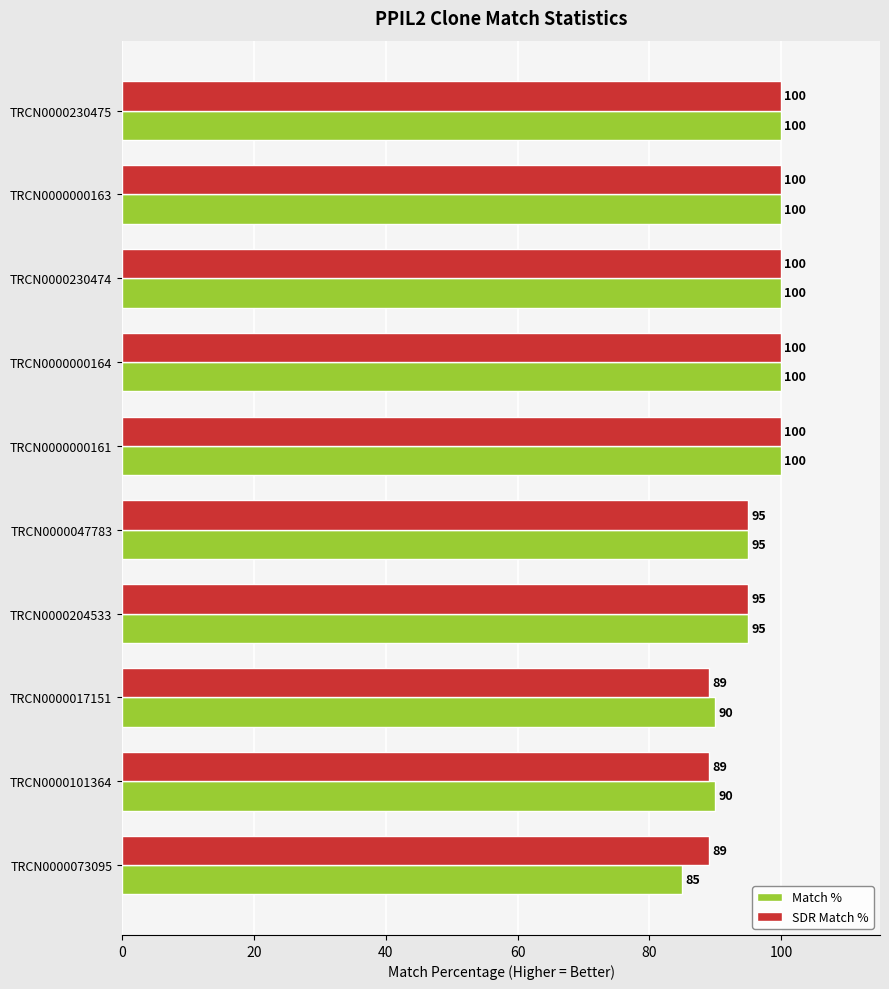

What is the average value of the Match % series?

96